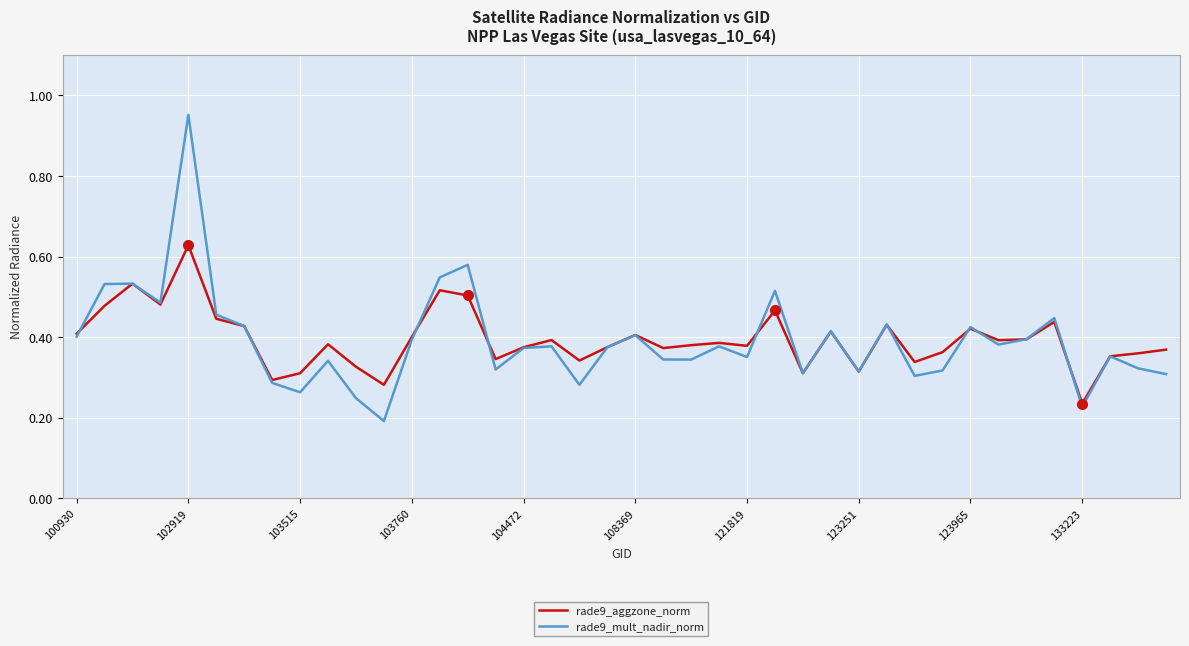

Rank the series by their maximum value, from highest to lowest.

rade9_mult_nadir_norm, rade9_aggzone_norm